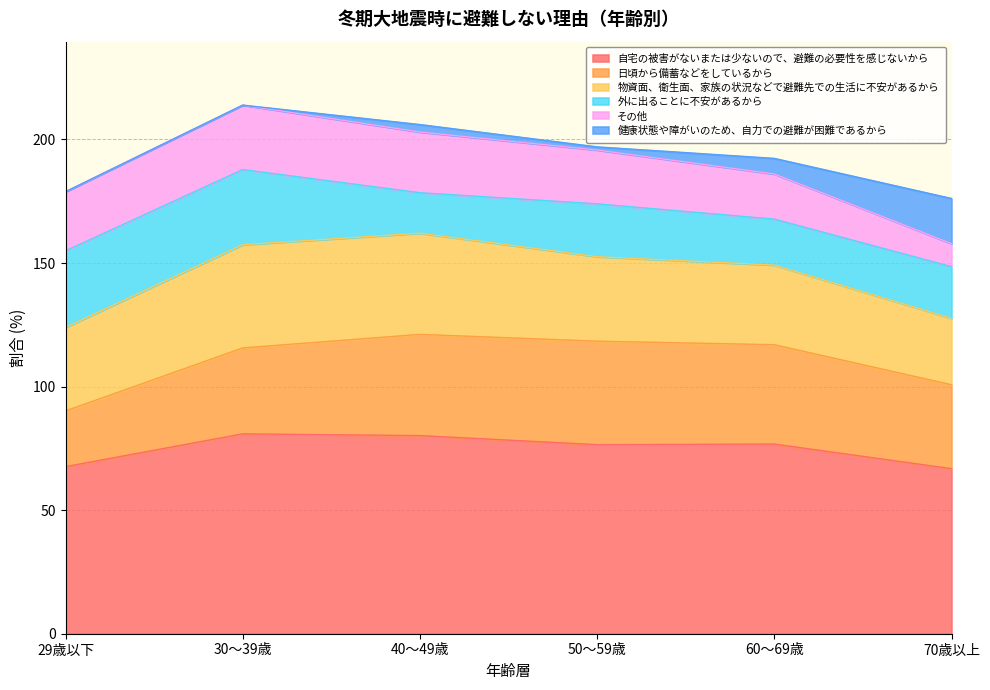

True or false: その他 and 物資面、衛生面、家族の状況などで避難先での生活に不安があるから intersect in this chart.

False